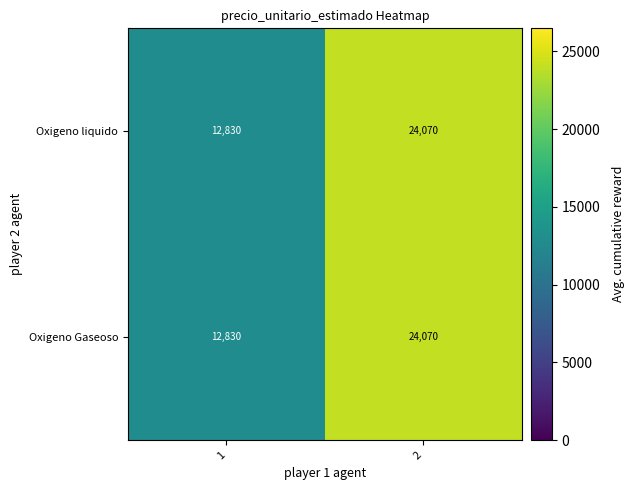

What value does the Oxigeno Gaseoso series have at 1, to the nearest 100?

12800